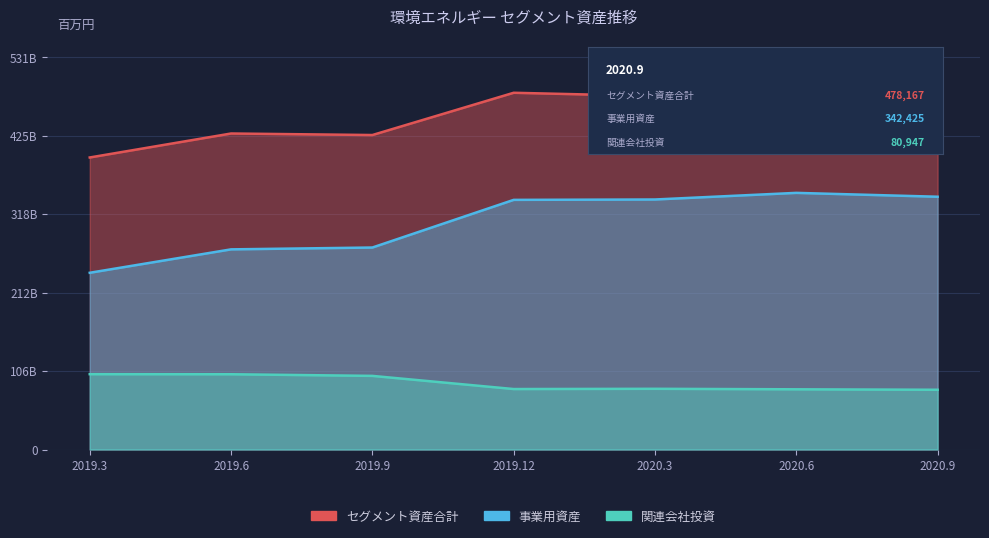

What is the average value of the セグメント資産合計 series?

453251